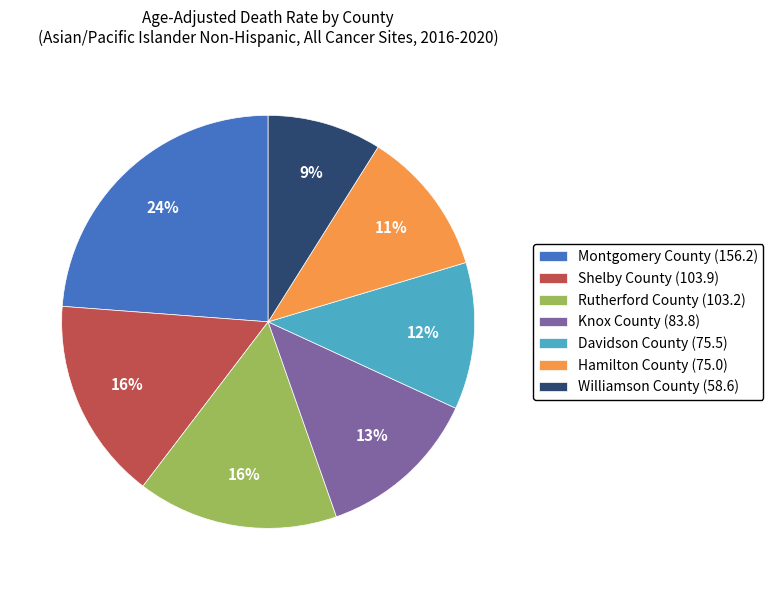

Combined, do Knox County and Rutherford County account for over 50%?

No